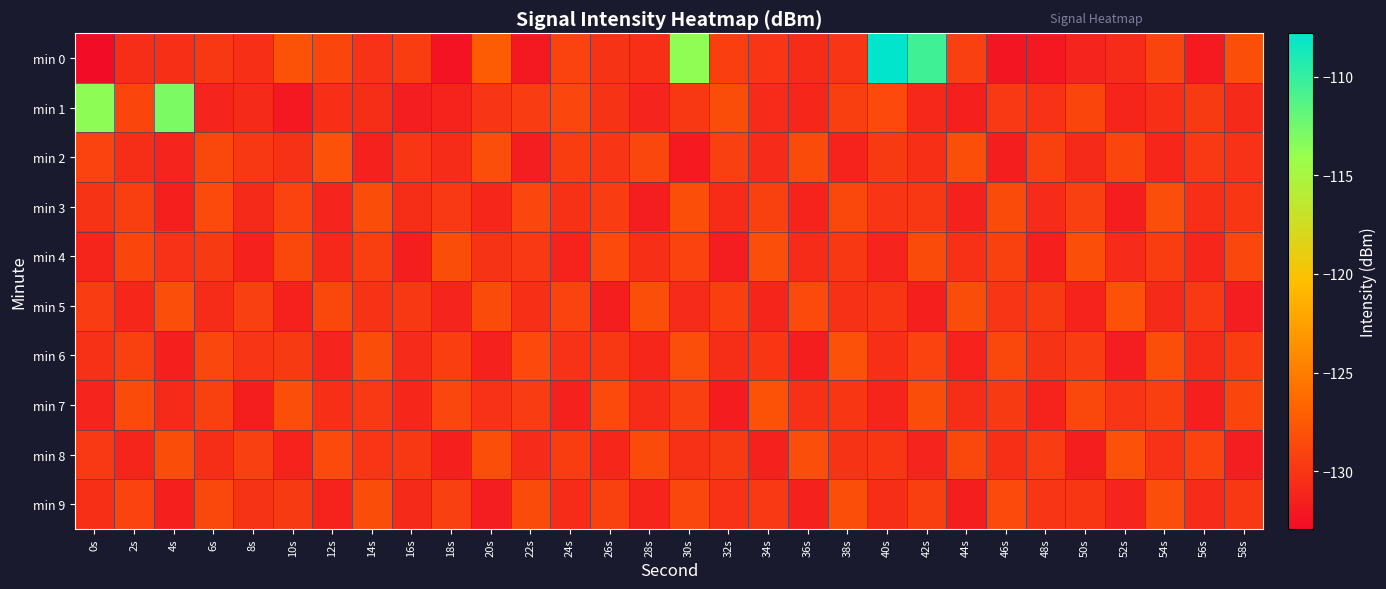

At 12s, list the series in order from smallest to largest.

min 9, min 3, min 6, min 4, min 7, min 1, min 0, min 5, min 8, min 2